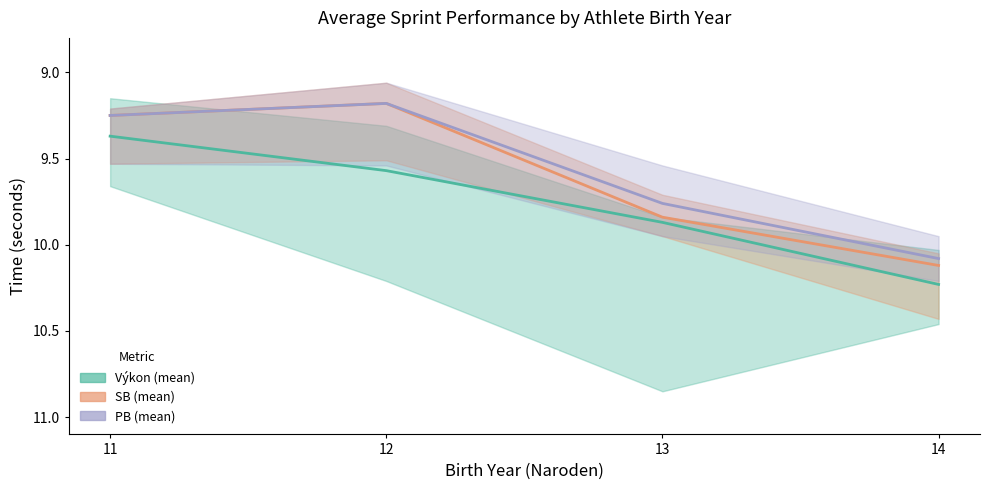

How many lines are shown in the chart?

3